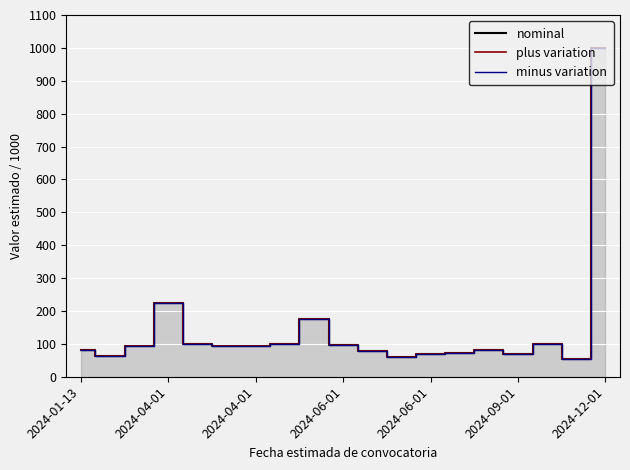

At which category is the sum across all series the highest?

2024-12-01